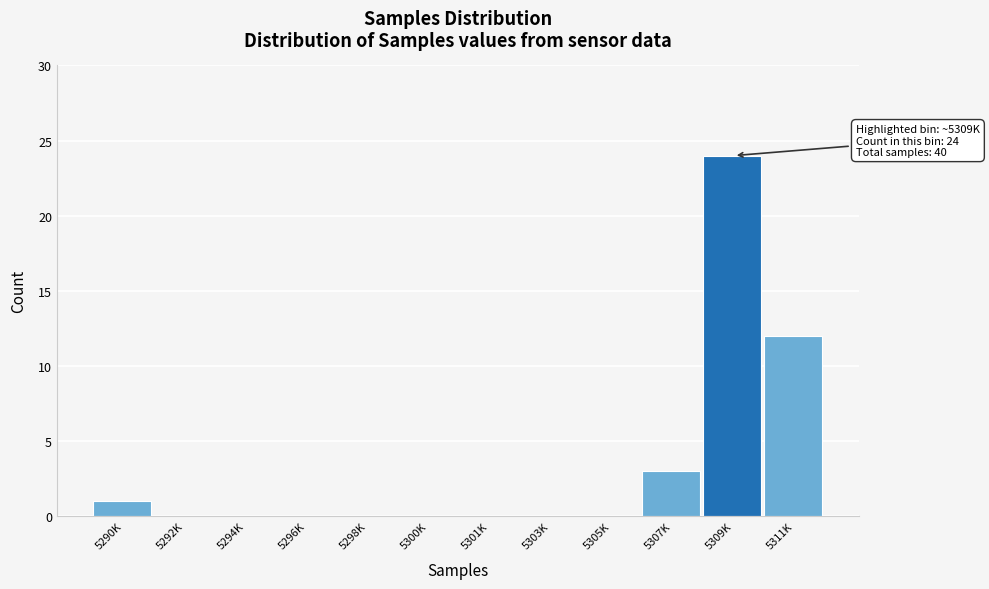

Reading left to right, extract all data points from this chart.

5290K=1	5292K=0	5294K=0	5296K=0	5298K=0	5300K=0	5301K=0	5303K=0	5305K=0	5307K=3	5309K=24	5311K=12